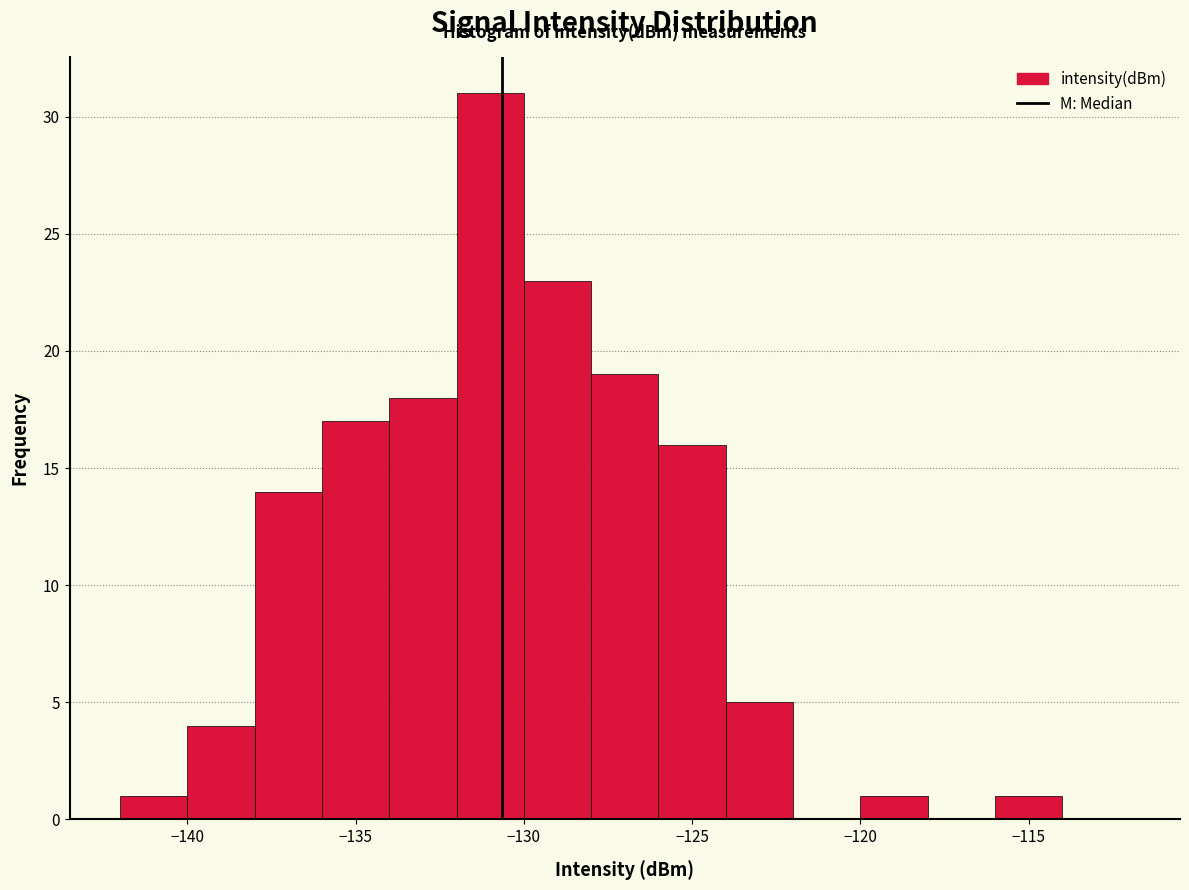

Over which range of the x-axis is the bar tallest?

-132 to -130